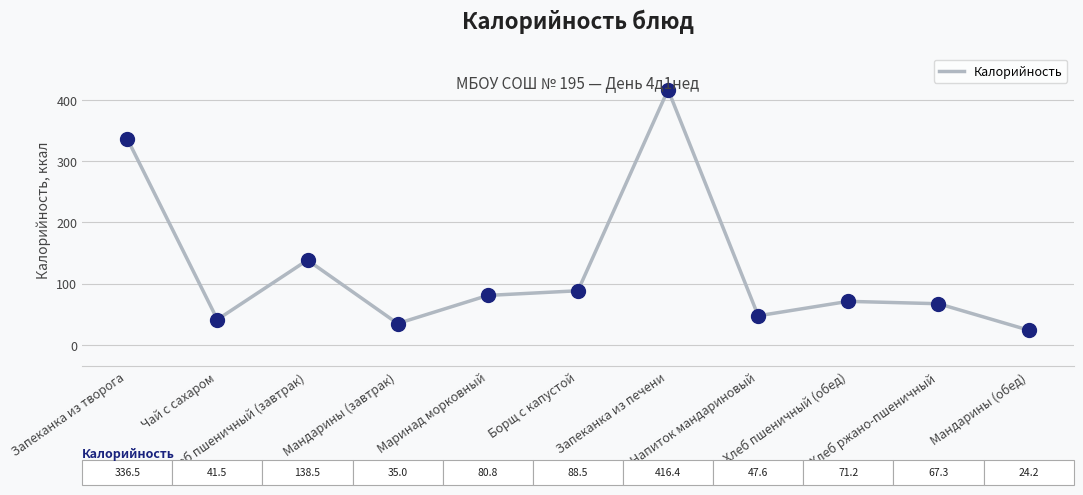

Between Мандарины (обед) and Маринад морковный, which is larger?

Маринад морковный